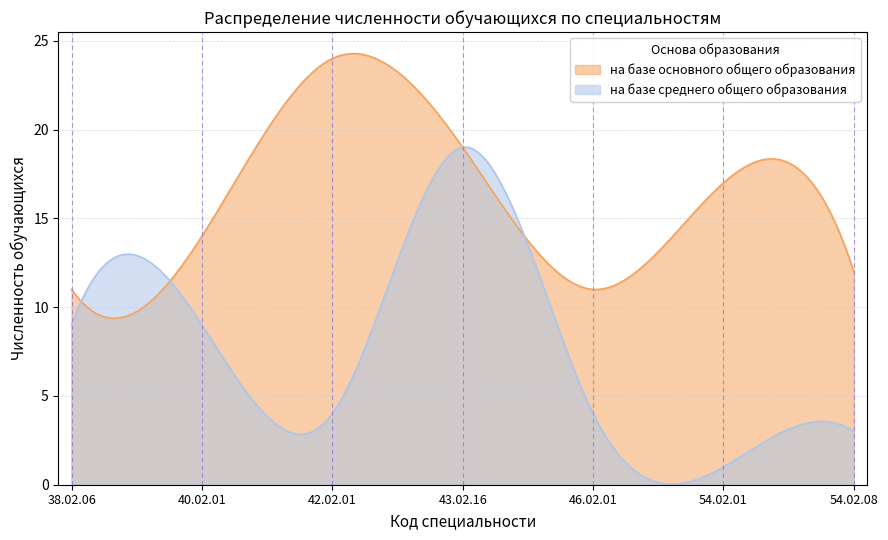

What is the highest value of the на базе основного общего образования series?

24.3